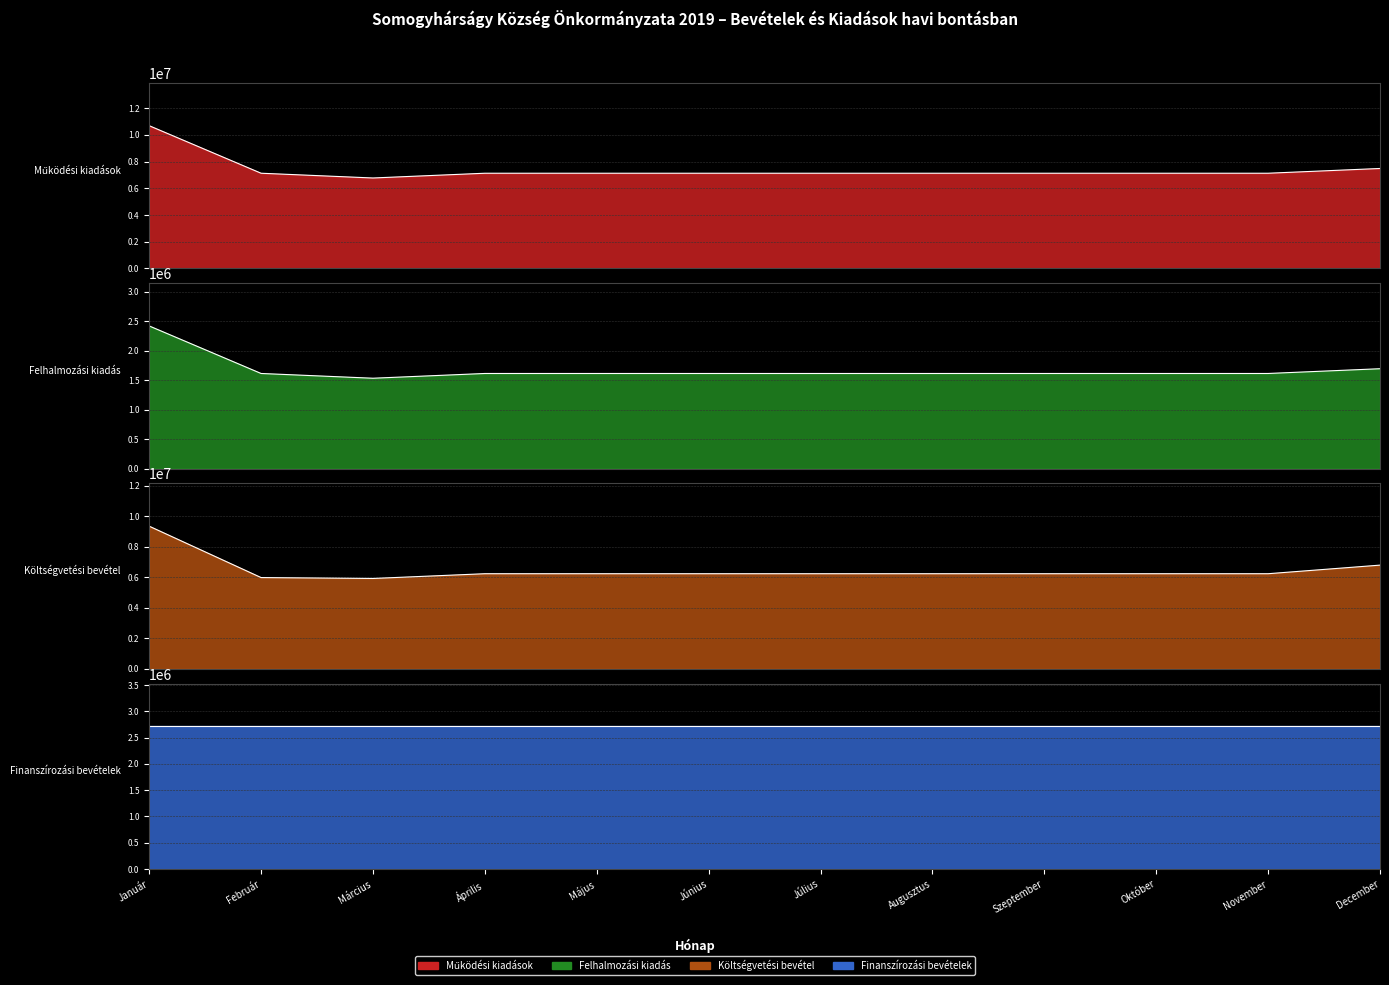

At how many categories does at least one series exceed 3597177?

12